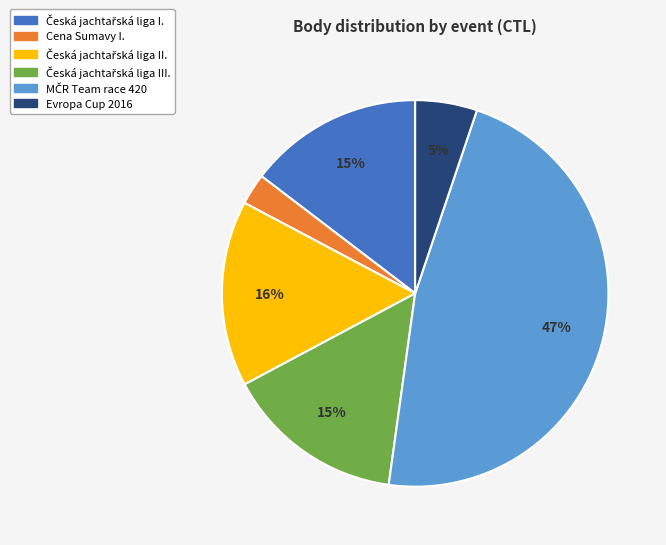

To the nearest percent, what is the difference between the largest and smallest slice percentages?

44%